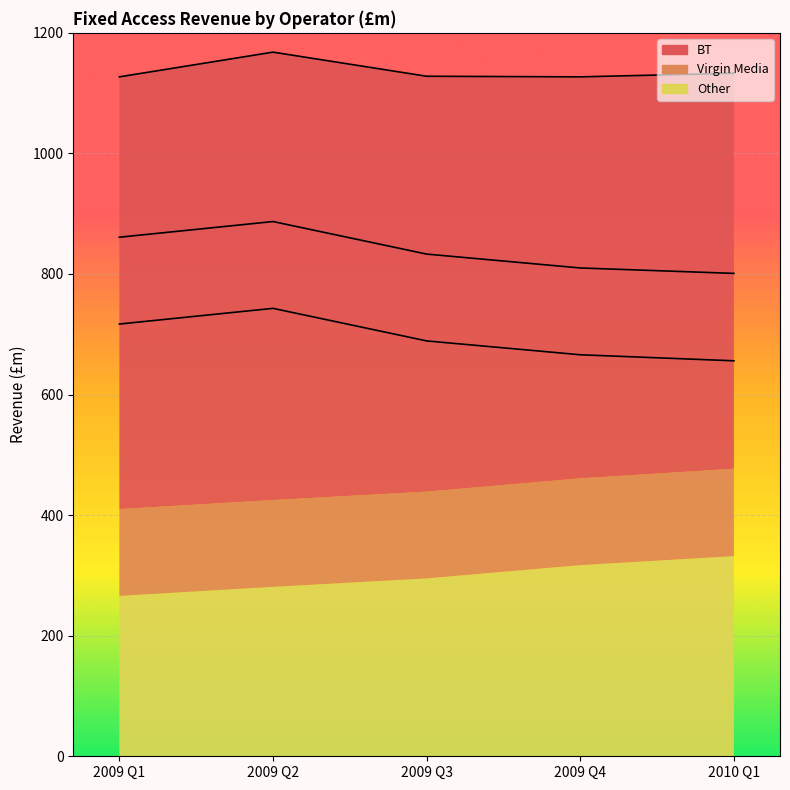

True or false: BT and Virgin Media intersect in this chart.

False